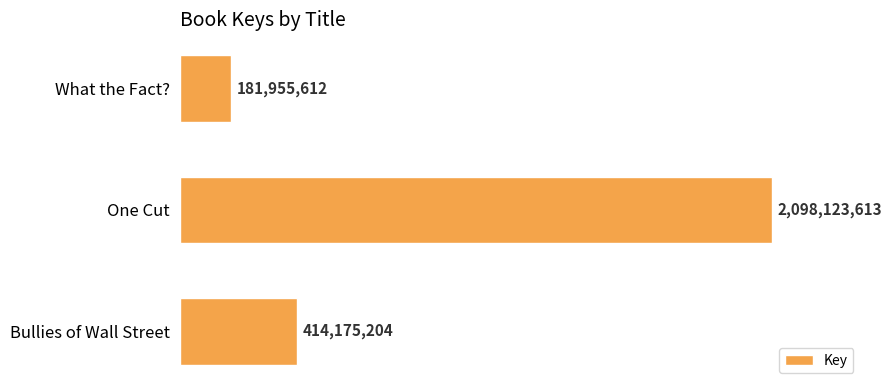

Which category has the highest value across all series?

One Cut